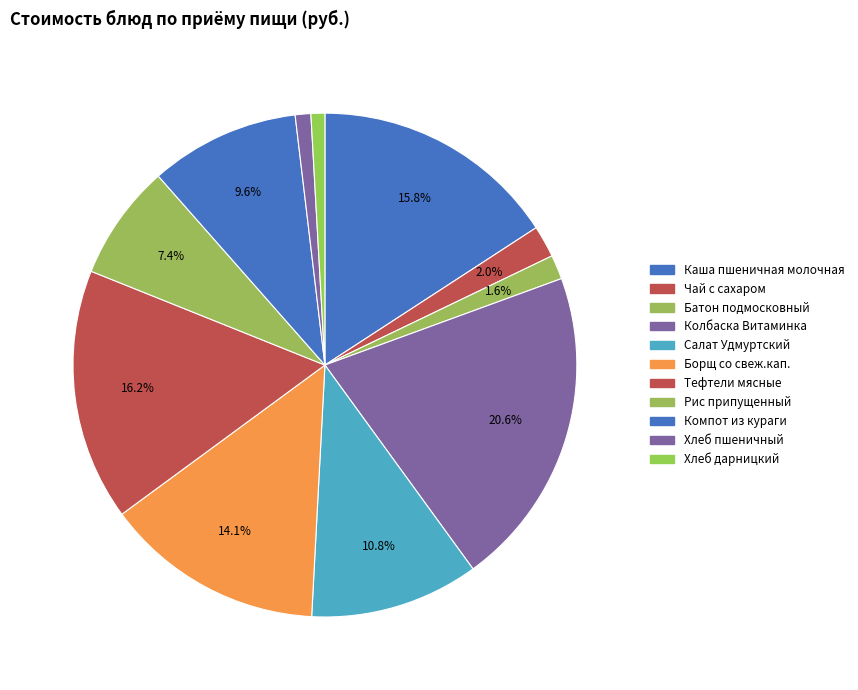

To the nearest percent, what is the combined percentage of Каша пшеничная молочная and Компот из кураги?

25%